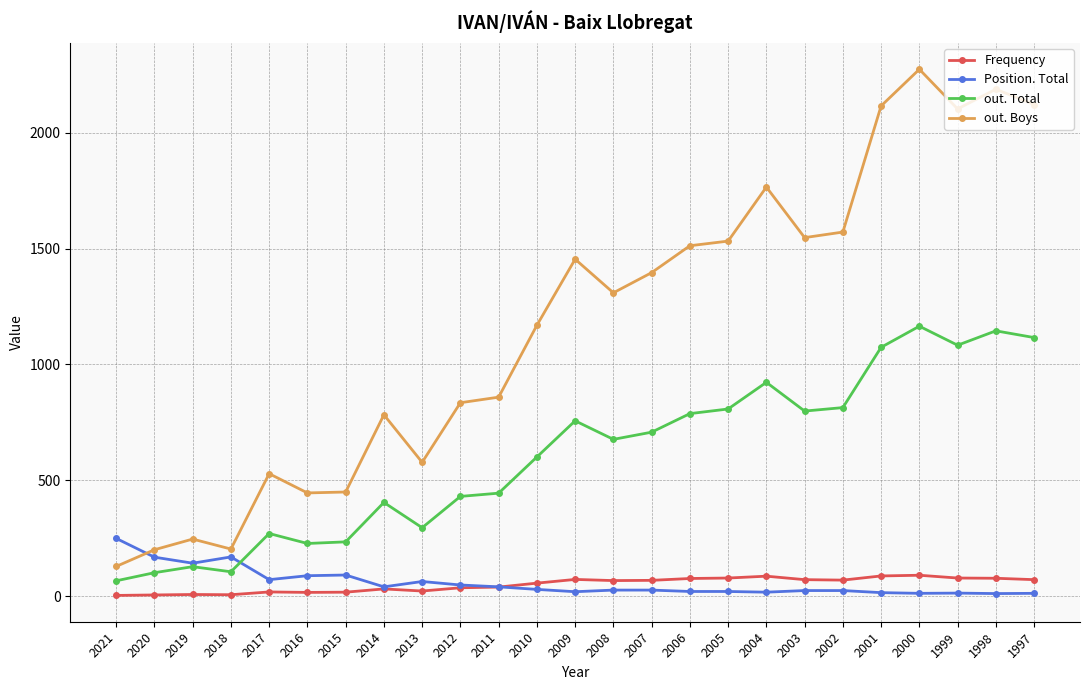

True or false: out. Total and out. Boys intersect in this chart.

False